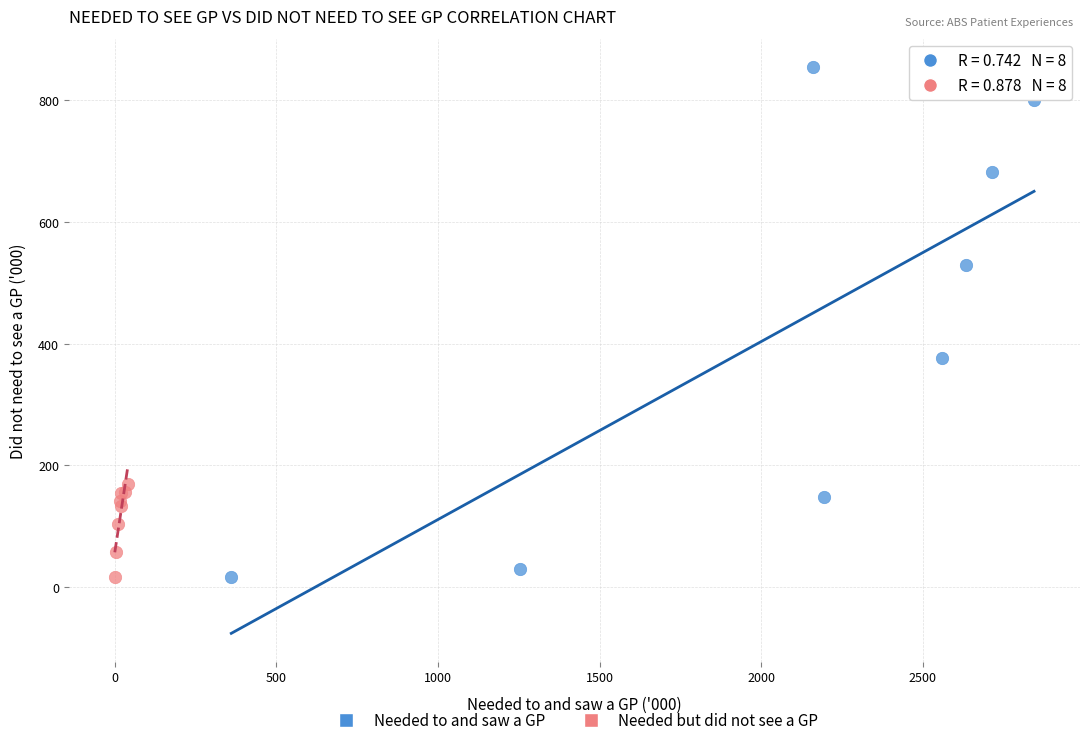

Which series has the widest spread of Y values?

Needed to and saw a GP